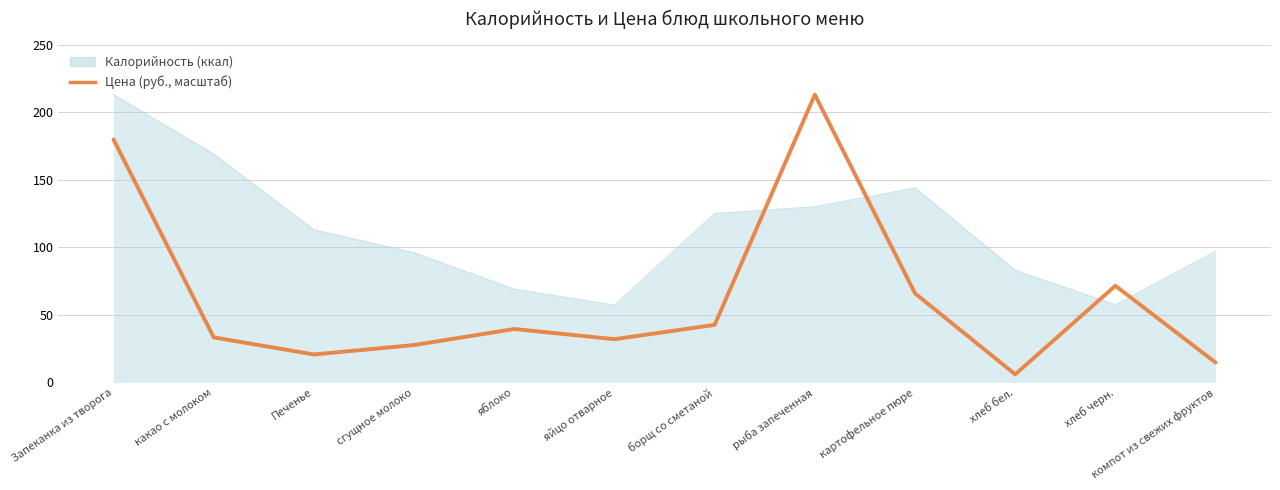

What position from the left is яблоко?

5